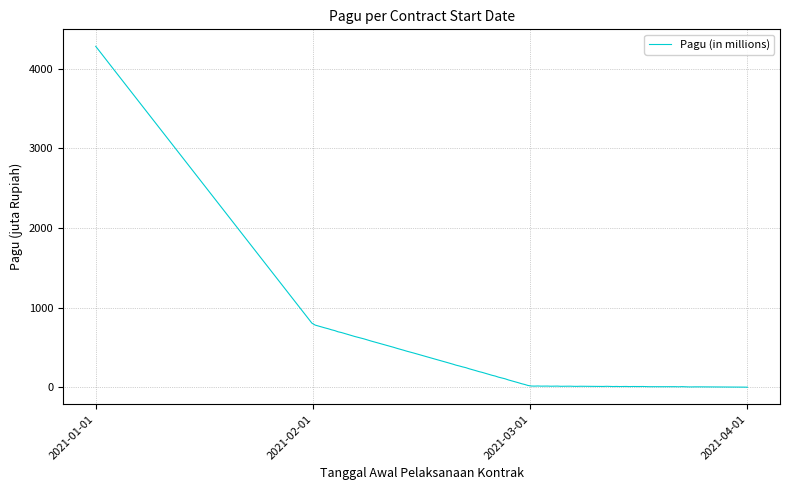

What is the maximum value shown in the chart?

4279.0